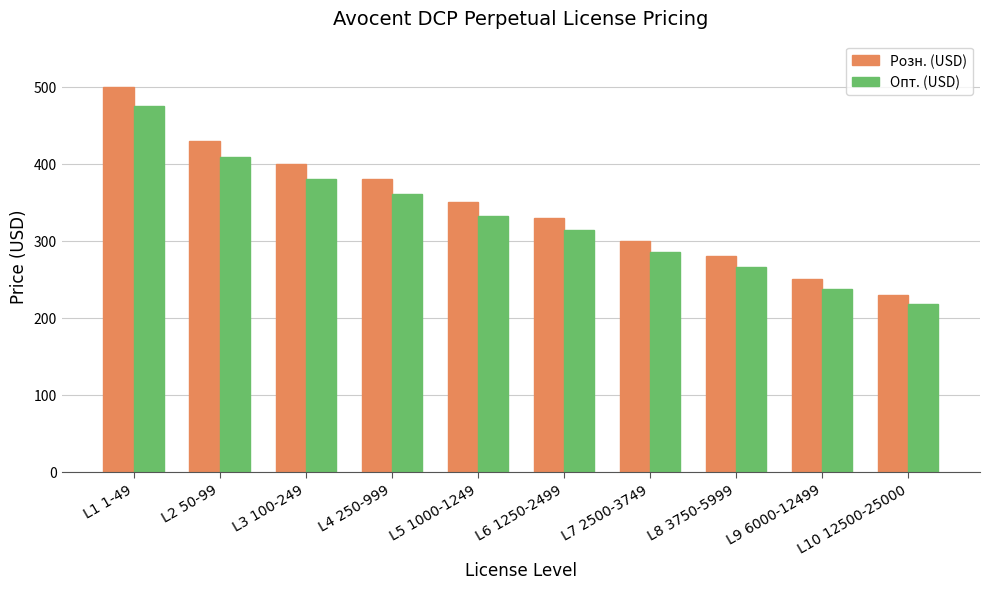

How many bars are there in each group?

2